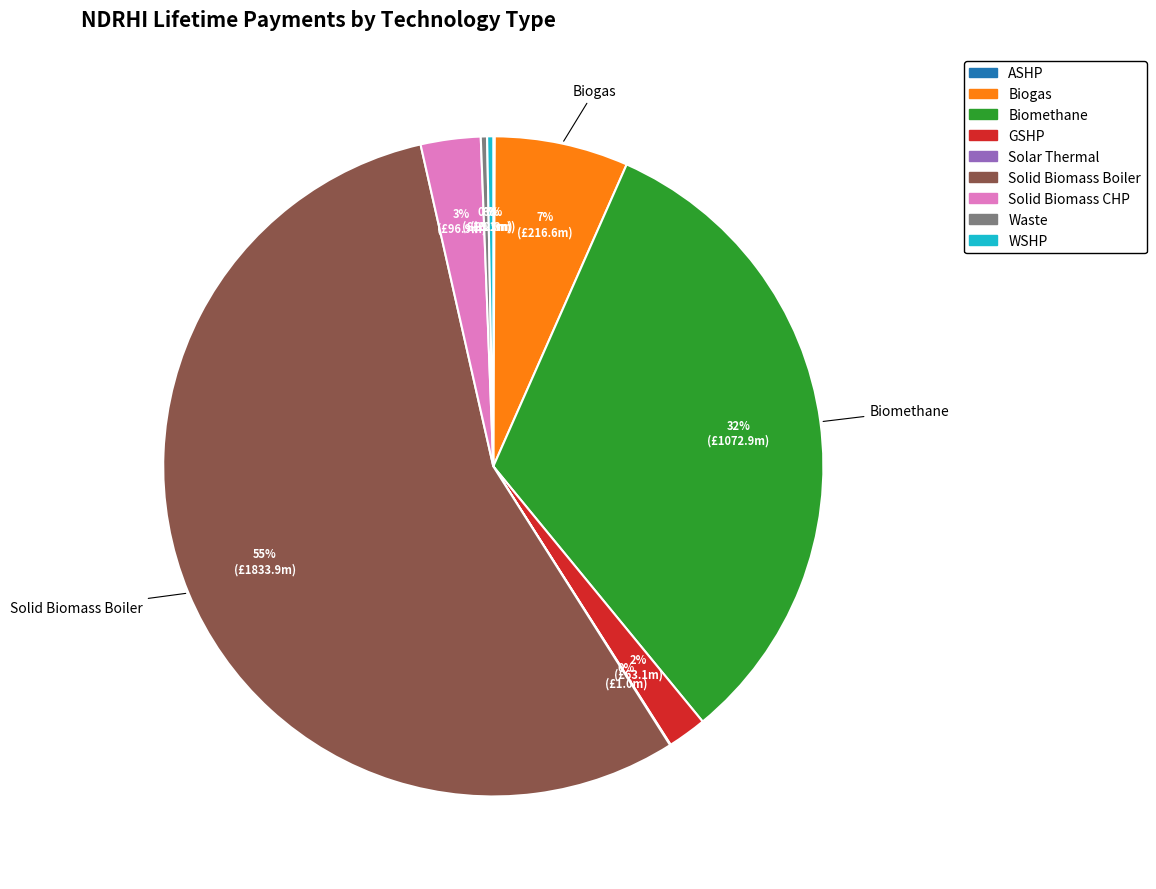

Which has a higher value, Solid Biomass CHP or Waste?

Solid Biomass CHP